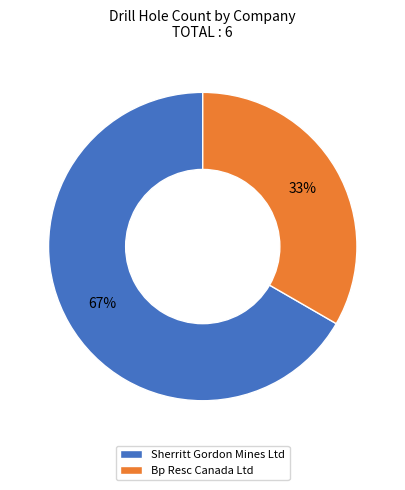

What is the ratio of the value at Bp Resc Canada Ltd to the value at Sherritt Gordon Mines Ltd?

0.5